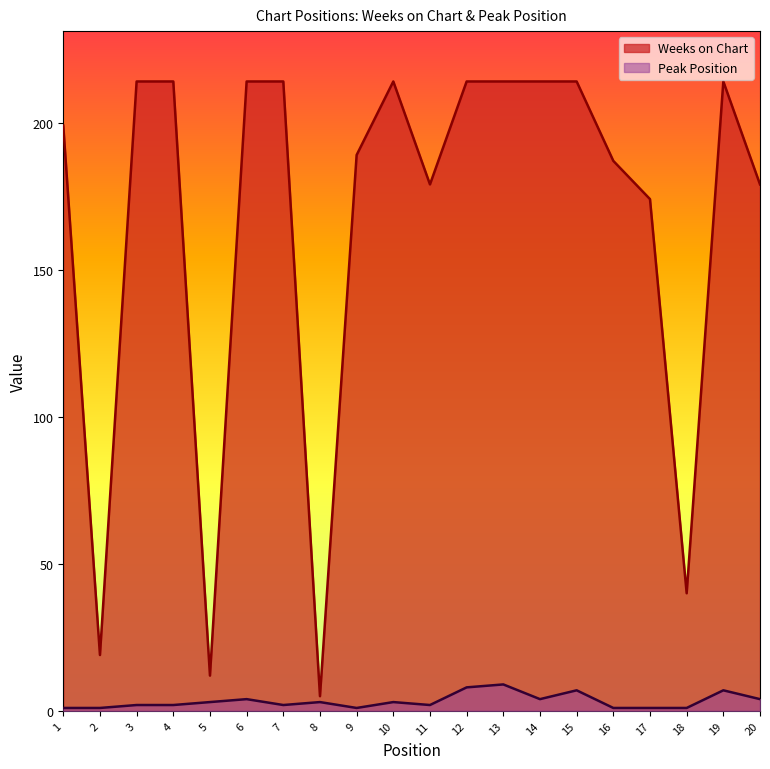

What is the sum of the Peak Position values at 3 and 15?

9